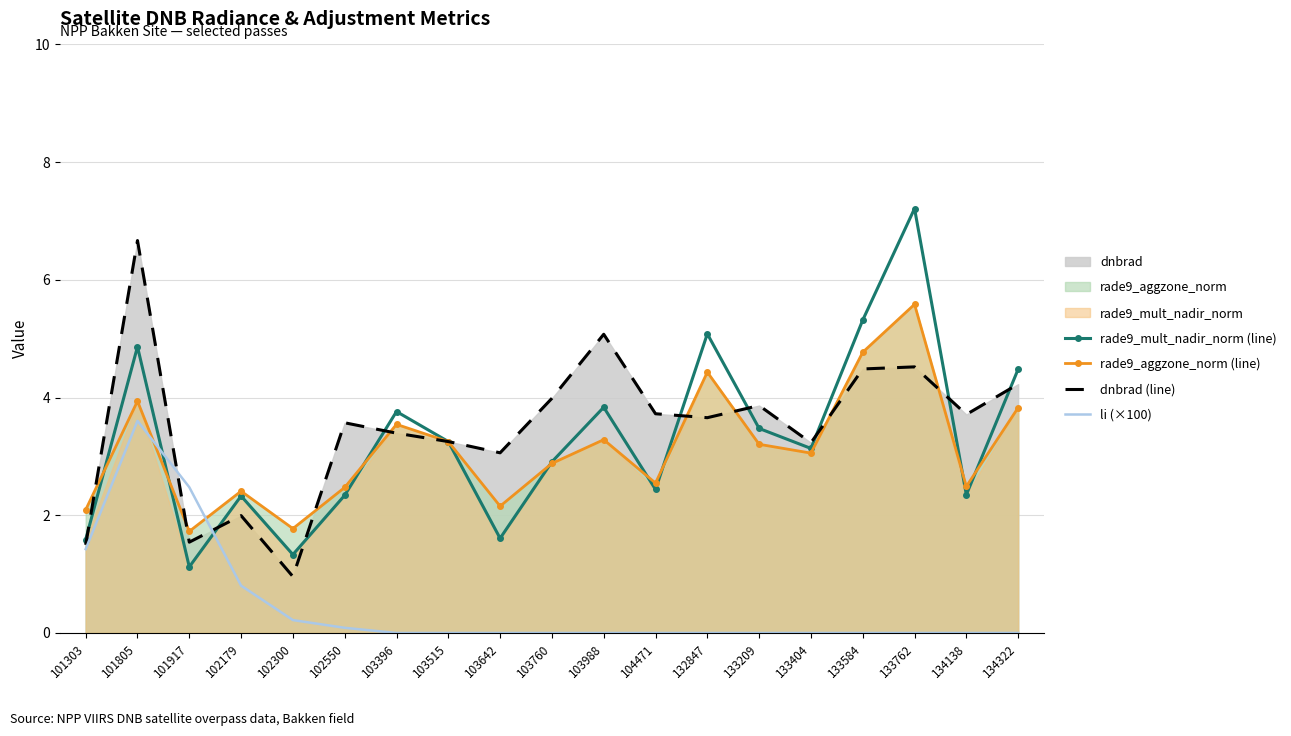

What is the value of the rade9_mult_nadir_norm (line) point at the 12th from the left?

2.4